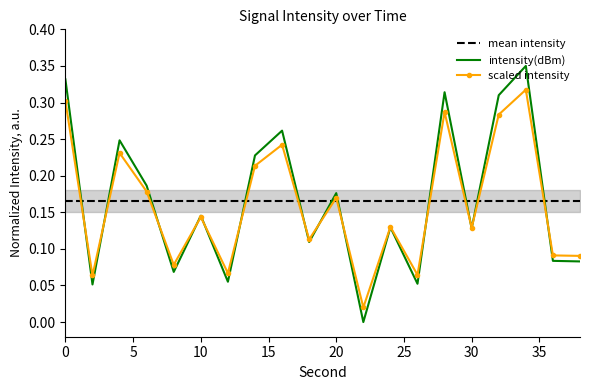

The scaled intensity series shows 0.2 at 10. True or false?

False